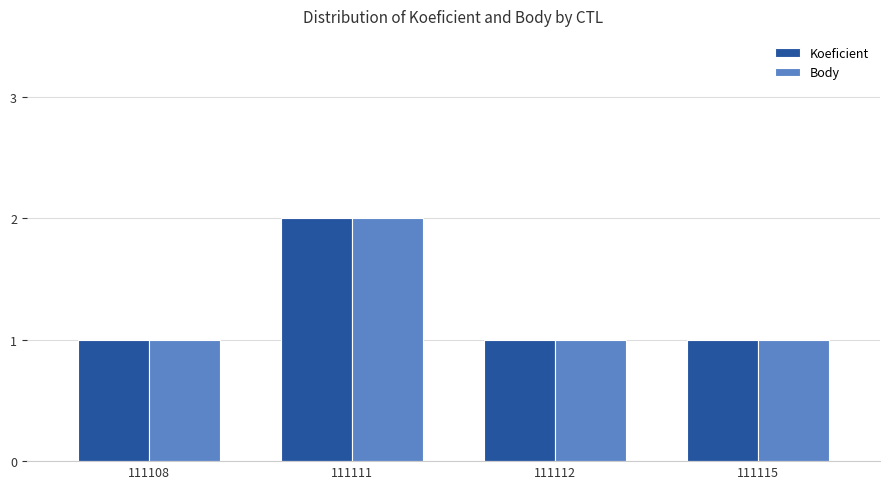

What is the maximum value for Body?

2